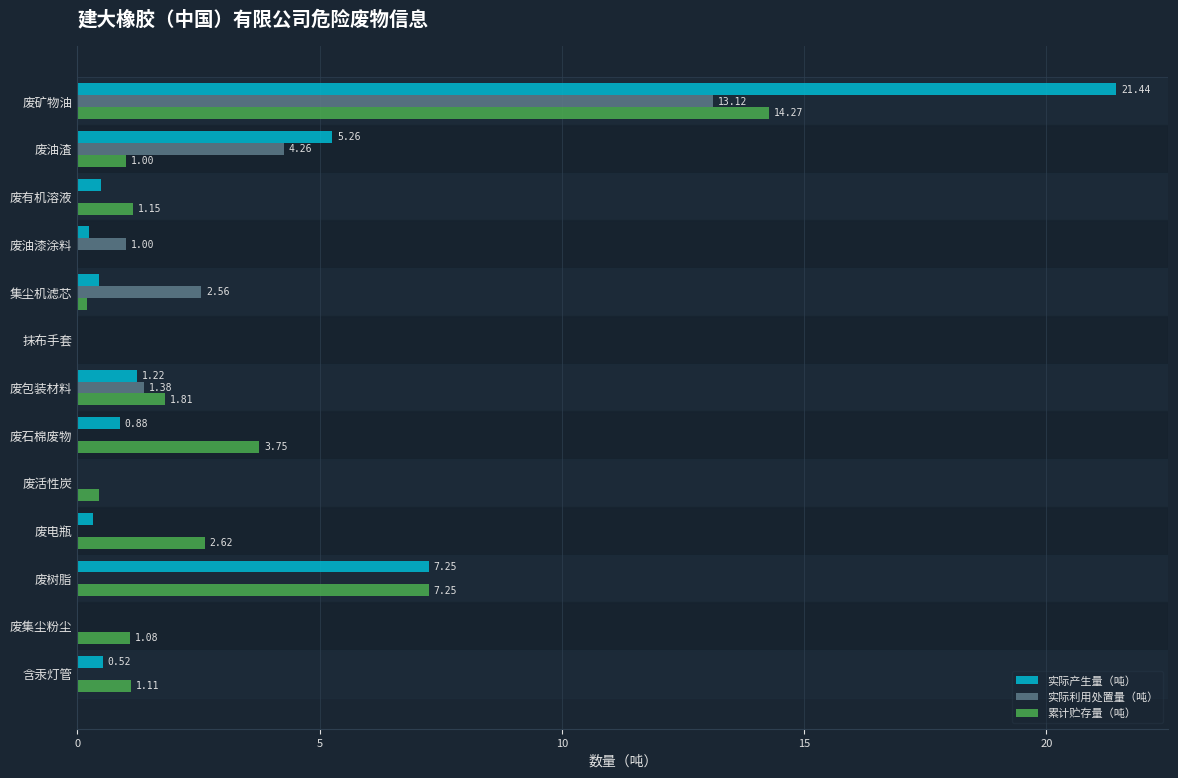

Between 废有机溶液 and 废油漆涂料, which series saw the biggest shift?

累计贮存量（吨）